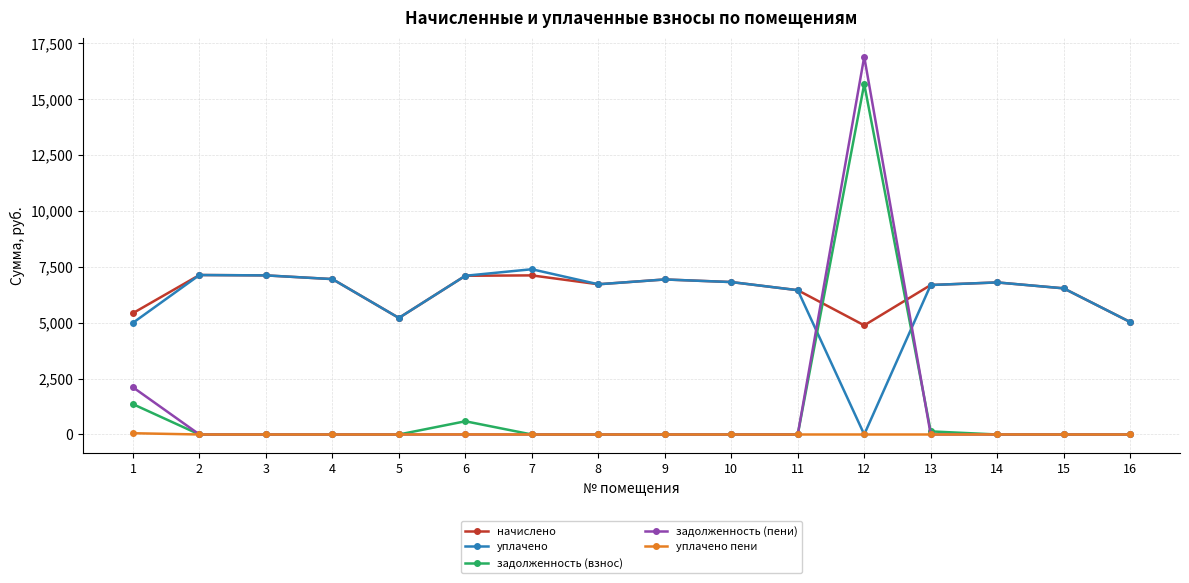

How many data points in начислено are less than 6806?

8